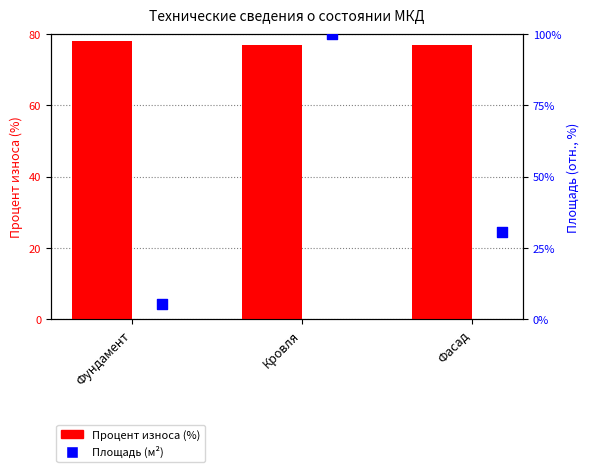

Which series reaches the minimum Y coordinate?

Площадь (м²)